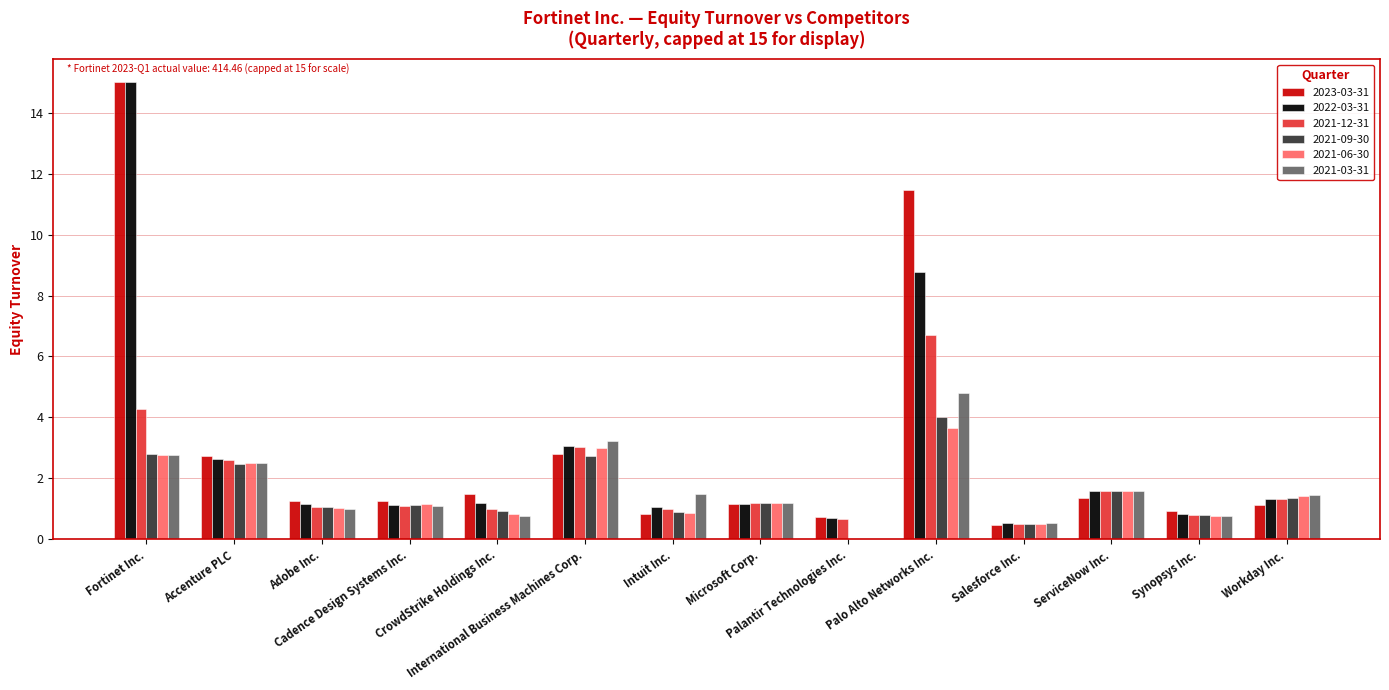

How many categories are shown in the chart?

14